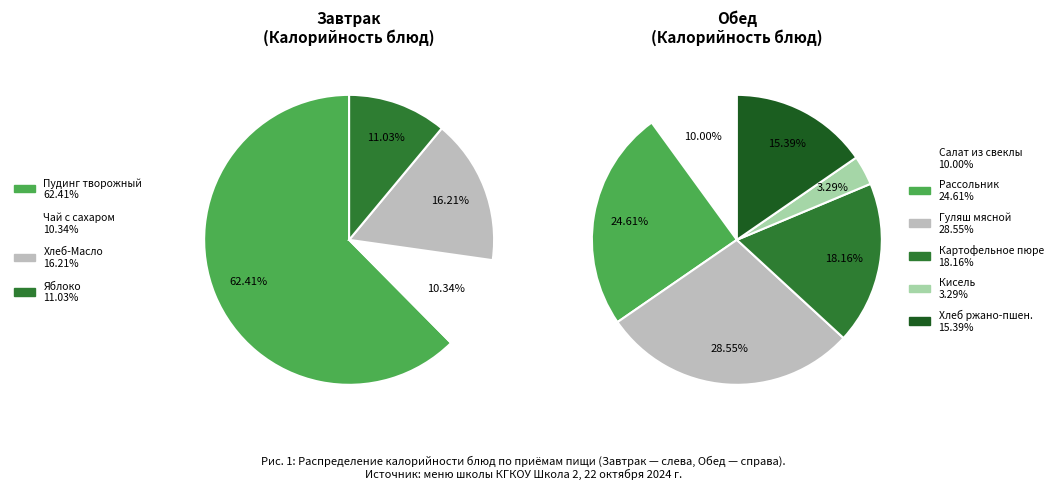

Which has a higher value, Картофельное пюре or Пудинг творожный паровой?

Пудинг творожный паровой